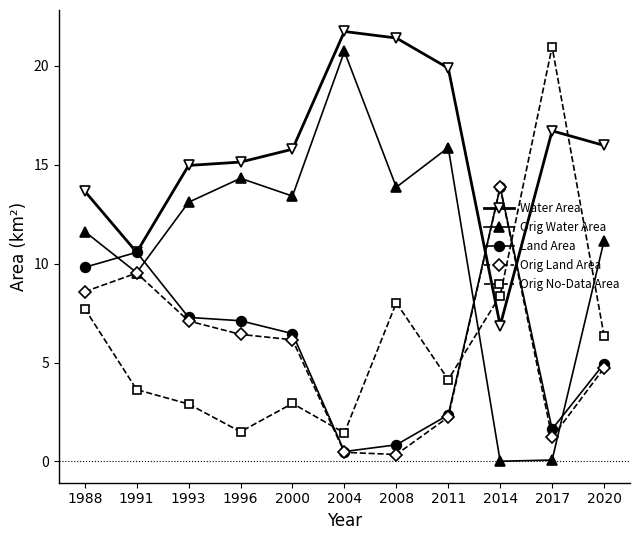

Where do Orig No-Data Area and Orig Land Area first cross each other?

2000 and 2004